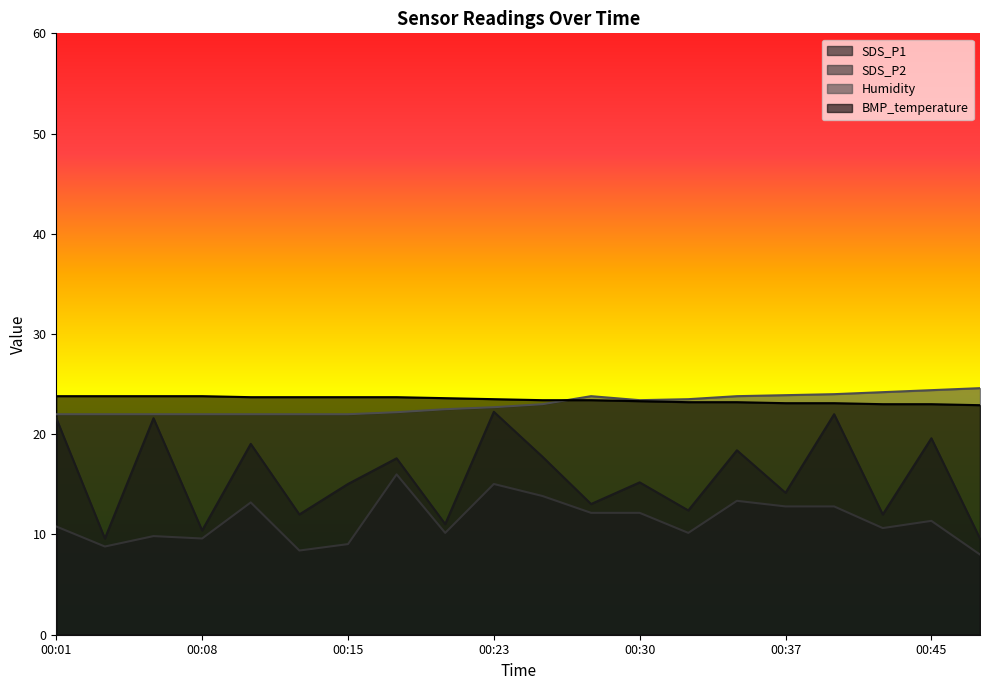

How many lines are shown in the chart?

4